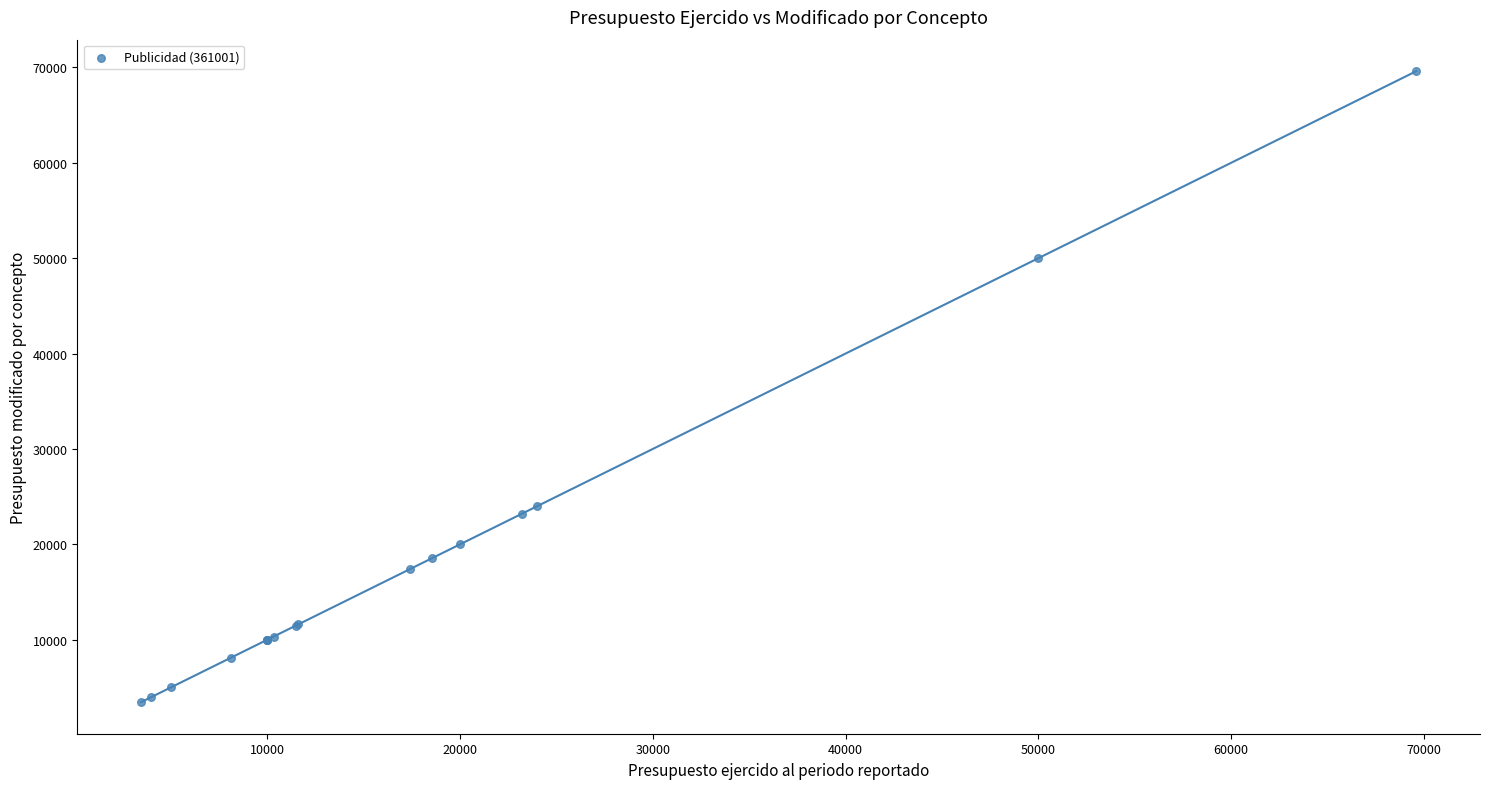

What Y value in the scatter plot is closest to 36521?

24000.0